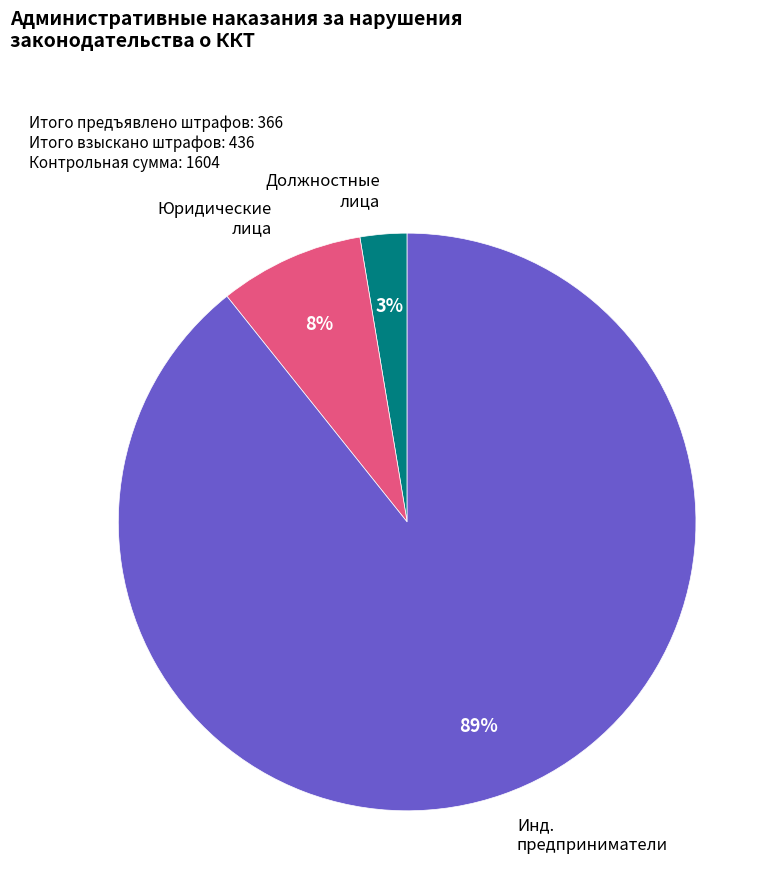

Is there any slice that represents more than half of the pie?

Yes